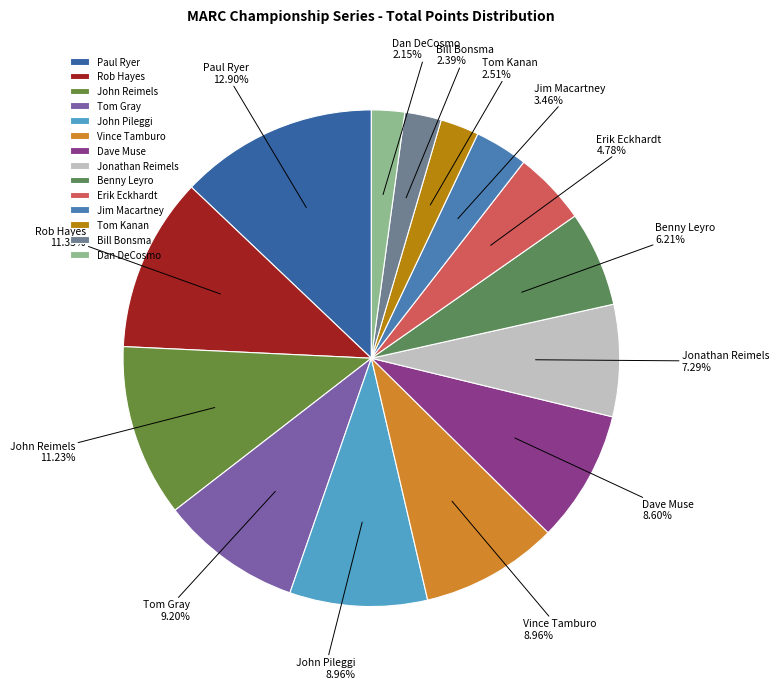

How much of the chart is everything except Jim Macartney?

96.5%